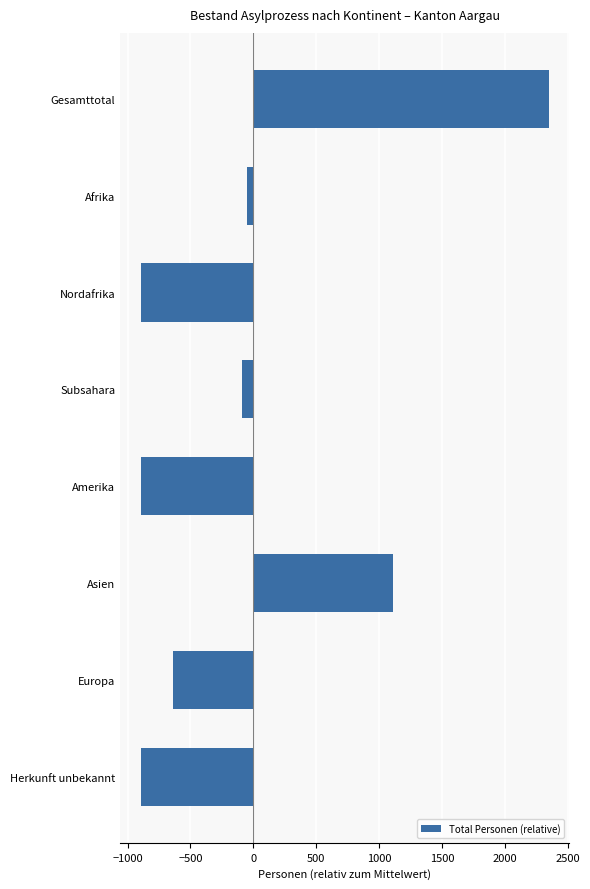

What is the value of the 8th bar from the top?

-897.4